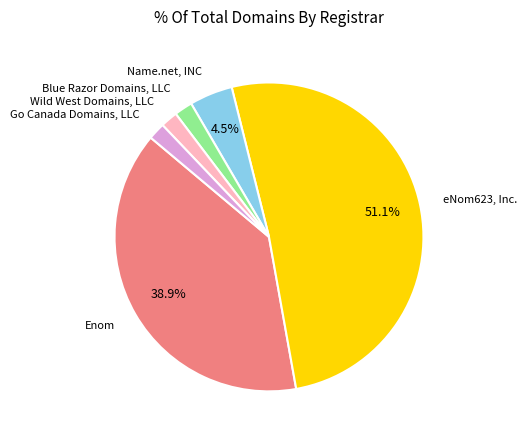

Count the number of slices in the pie.

6